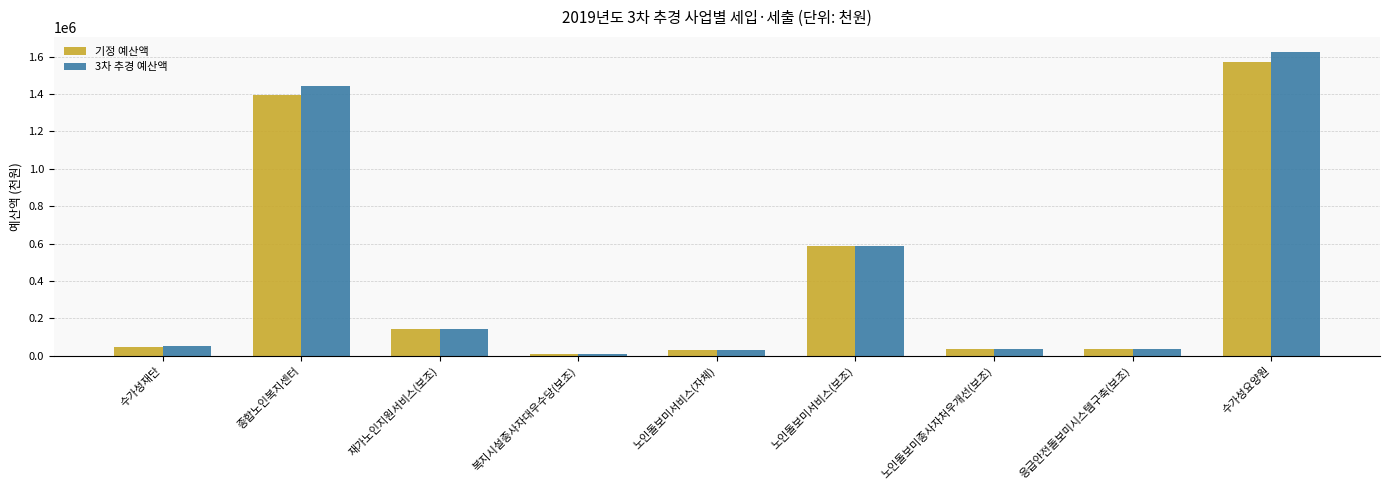

What value does the 3차 추경 예산액 series have at 응급안전돌보미시스템구축(보조), to the nearest 50?

34950